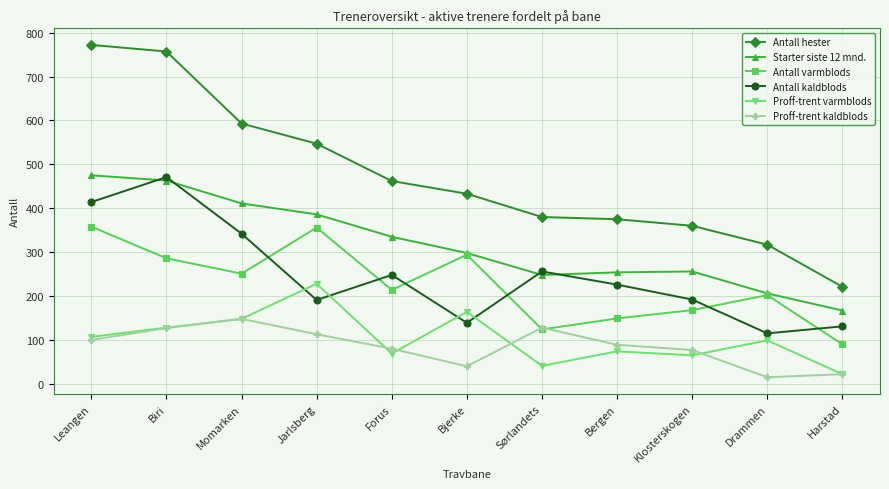

At which label does Proff-trent varmblods first exceed 99?

Leangen